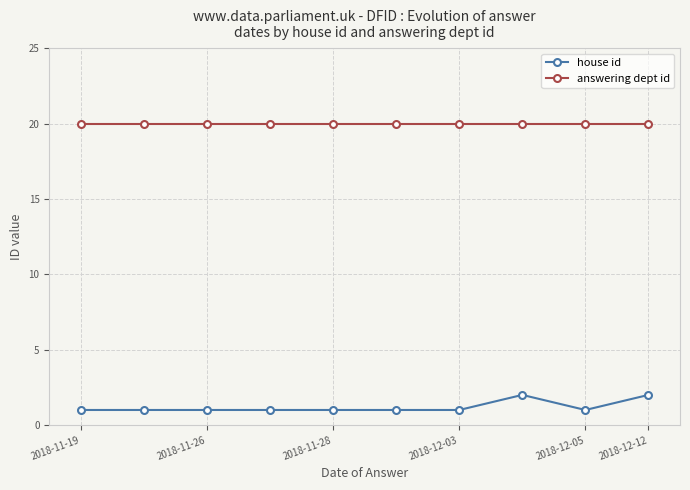

What is the value of the house id point at the 10th from the left?

2